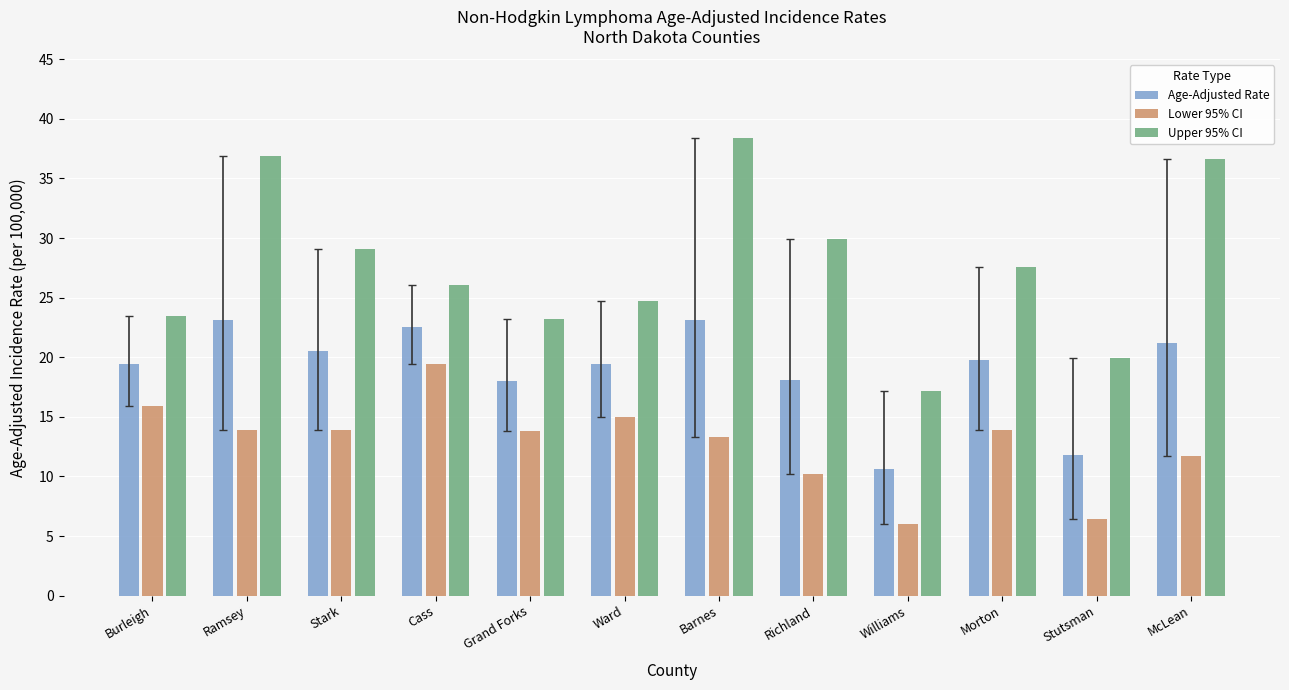

What is the label of the 10th bar from the left?

Morton